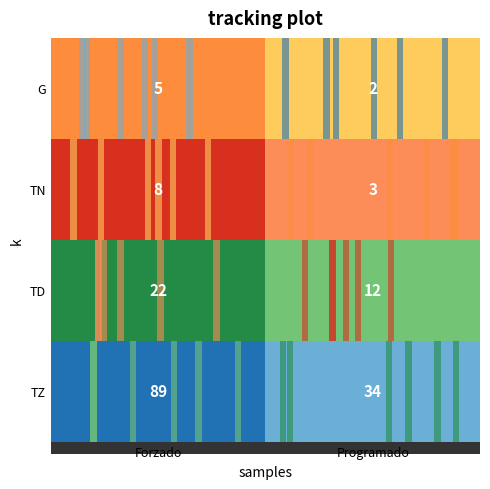

Between Forzado and Programado, which series saw the biggest shift?

TZ